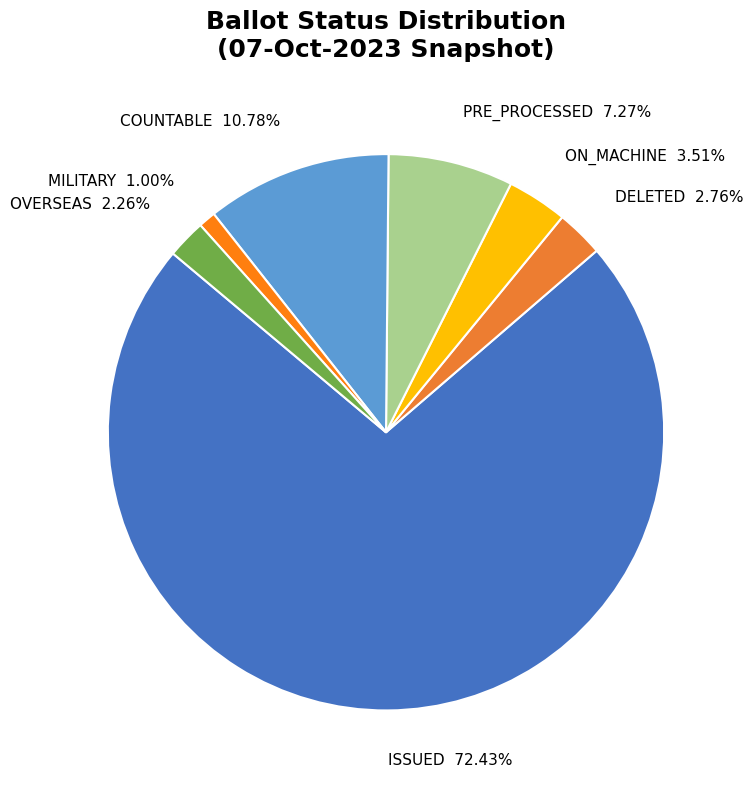

Count the number of slices in the pie.

7